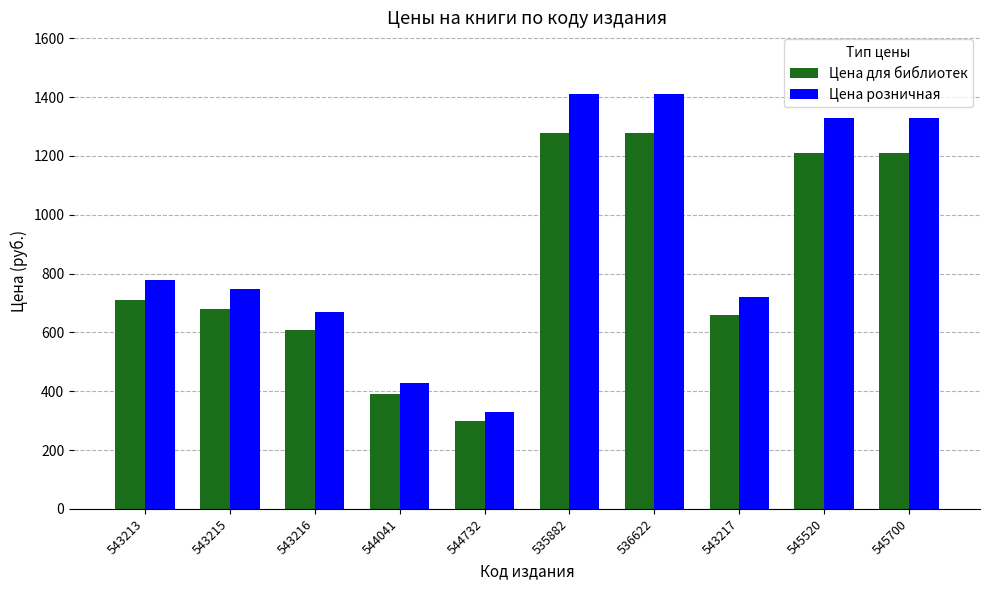

At which label is Цена для библиотек closest to 789?

543213